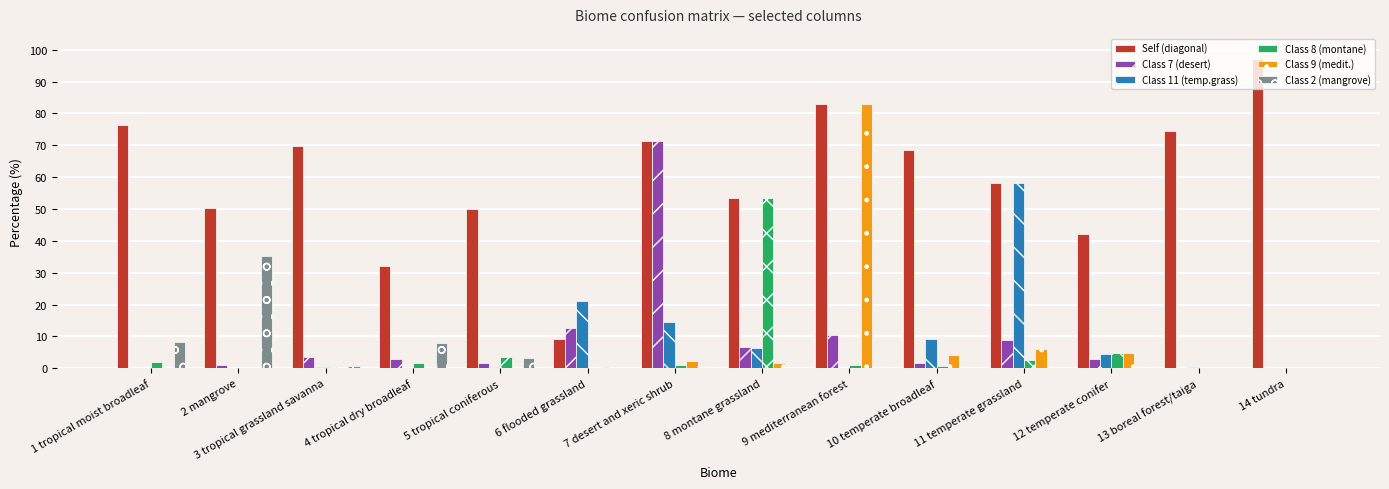

Where is Class 9 (medit.) nearest to the value 41?

11 temperate grassland